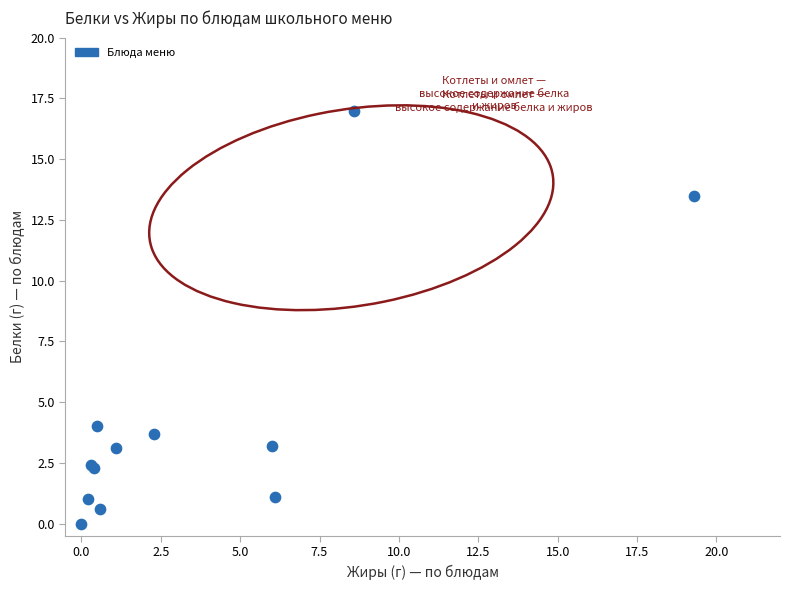

What Y value in the scatter plot is closest to 8?

4.0